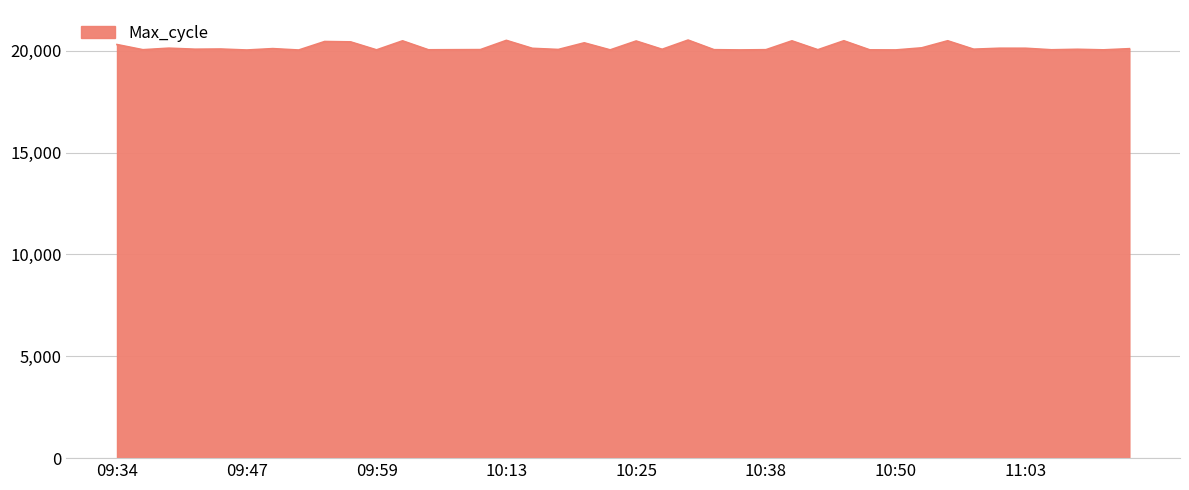

What is the difference between the maximum and minimum values?

489